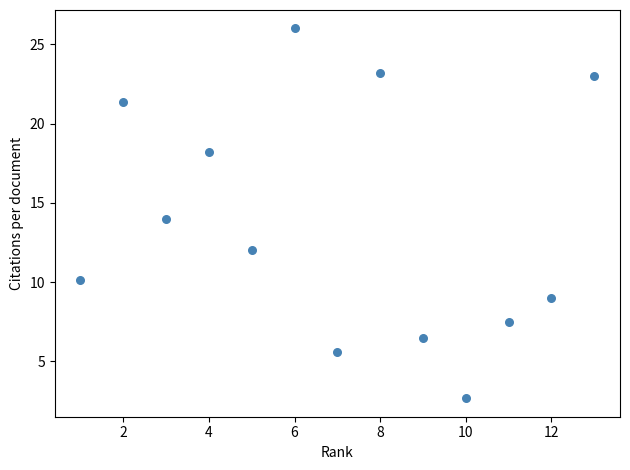

What is the range of X values (max minus min)?

12.0